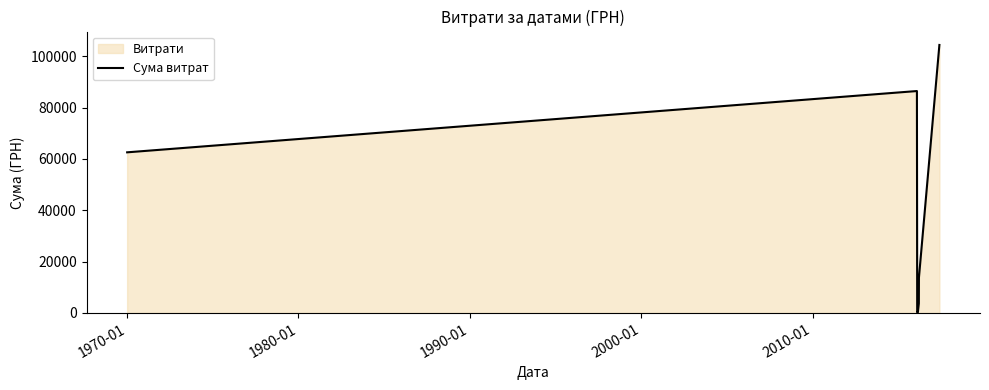

What is the sum of all values?

271404.5